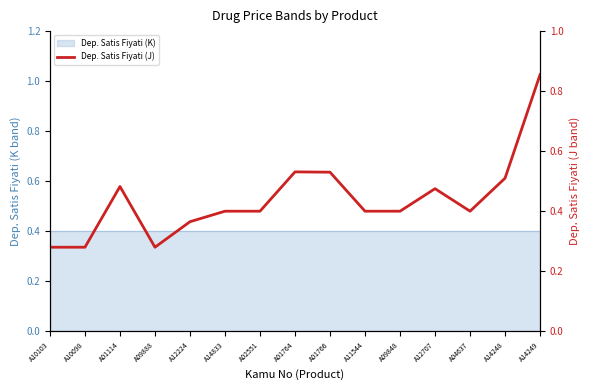

The chart shows a value of 0.4 at A04637. True or false?

True